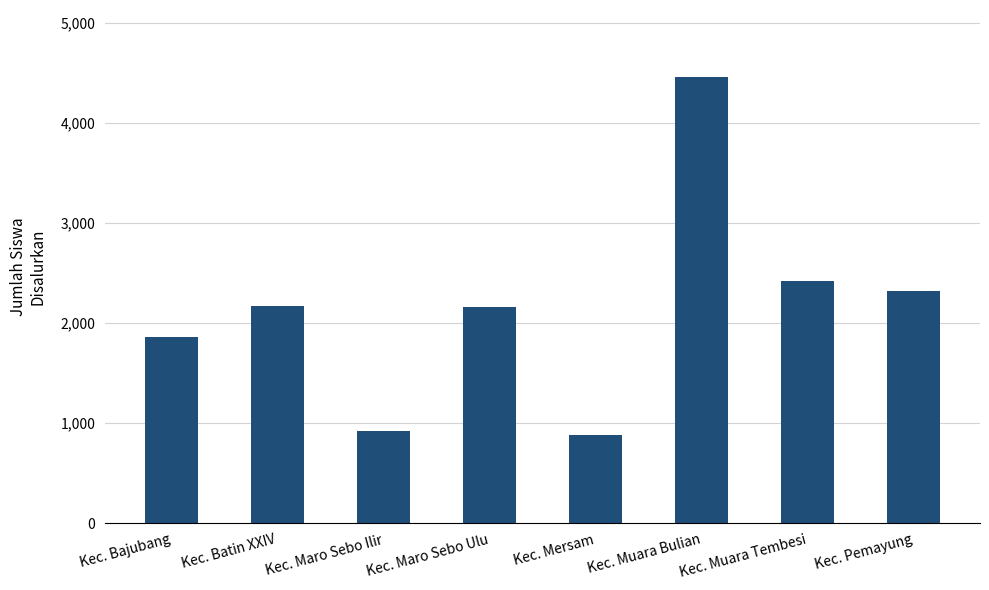

What is the value of the 6th bar from the left?

4462